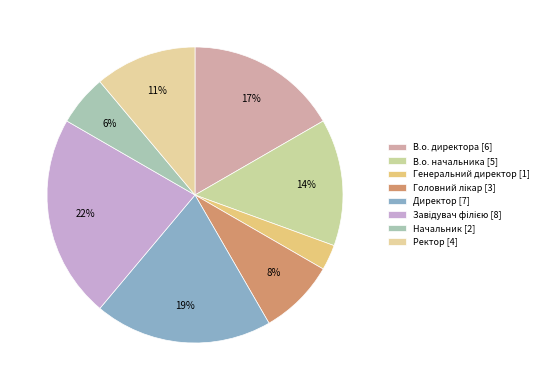

The Генеральний директор slice represents 3% of the pie. True or false?

True